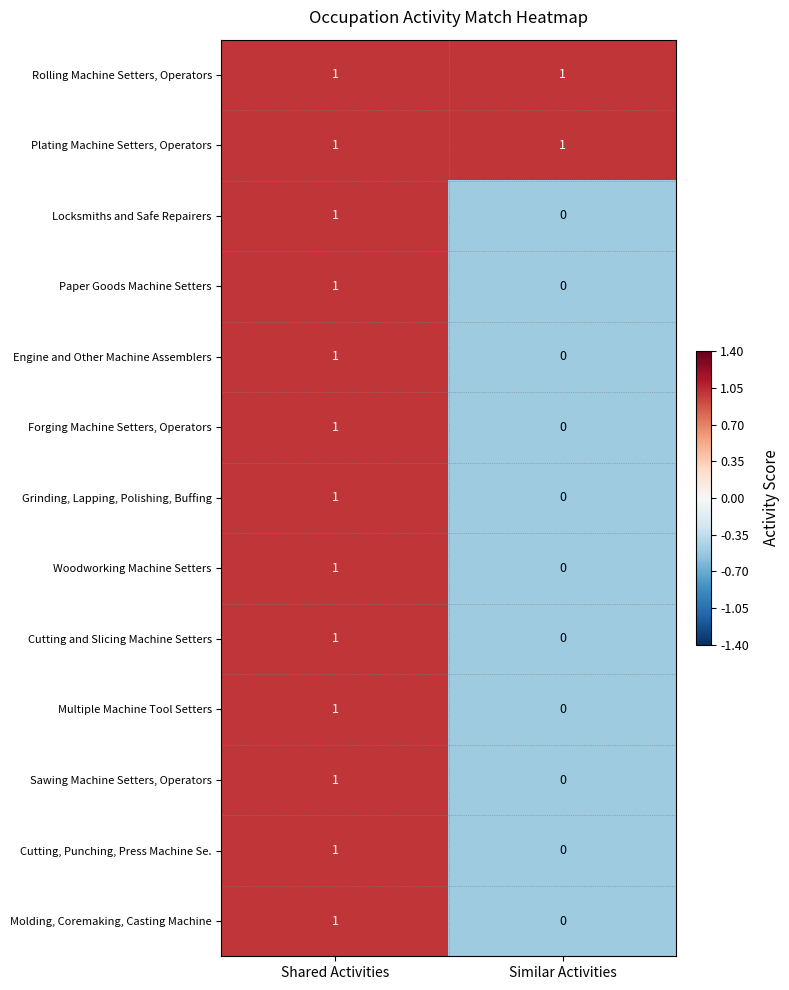

Which category has the lowest value across all series?

Similar Activities